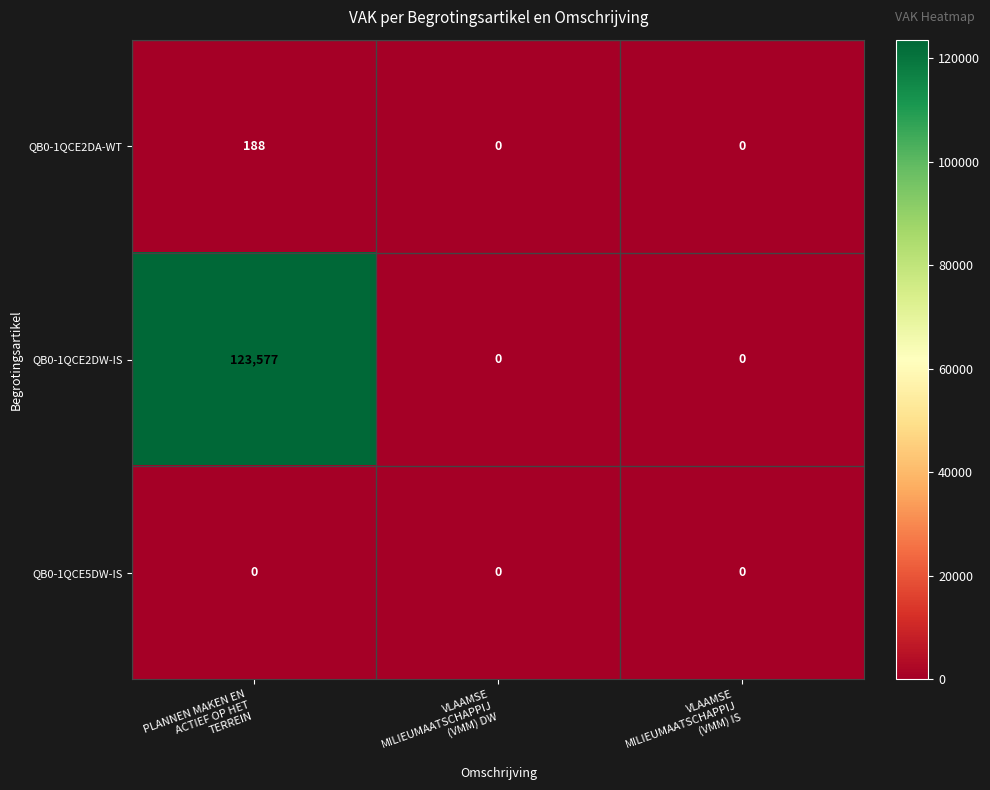

Count the QB0-1QCE2DA-WT values in the range 0 to 188.

3